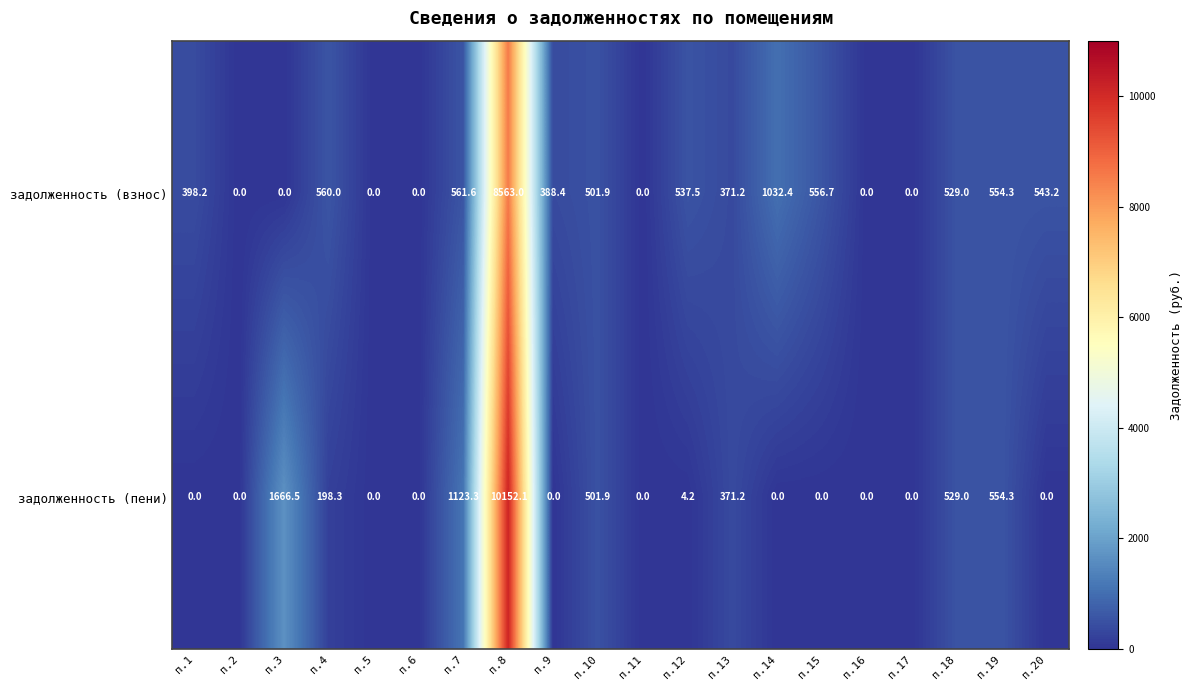

List the series in order of their overall mean, lowest first.

задолженность (взнос), задолженность (пени)